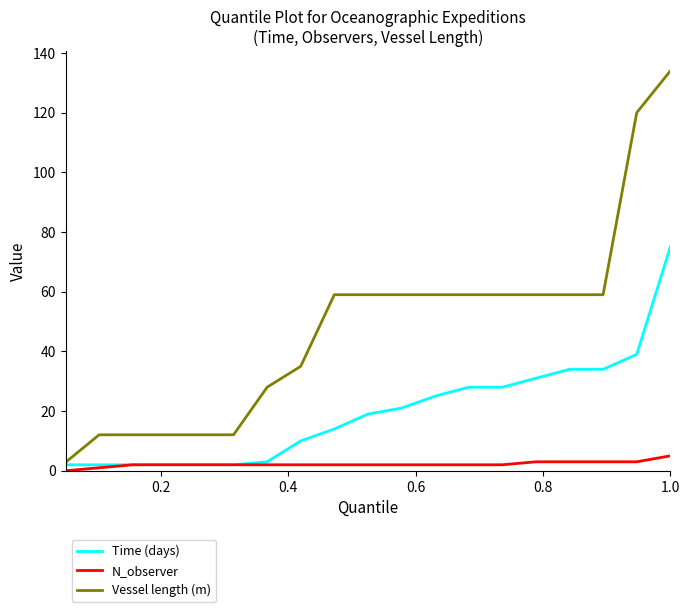

Rank the series by their maximum value, from lowest to highest.

N_observer, Time (days), Vessel length (m)